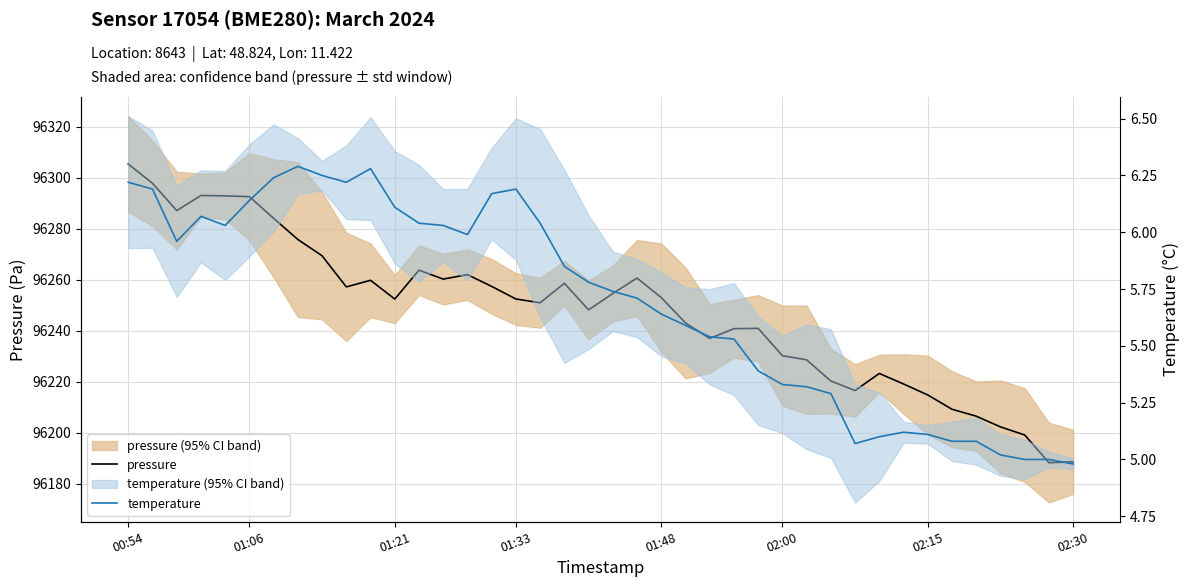

How many data points does each series have?

40